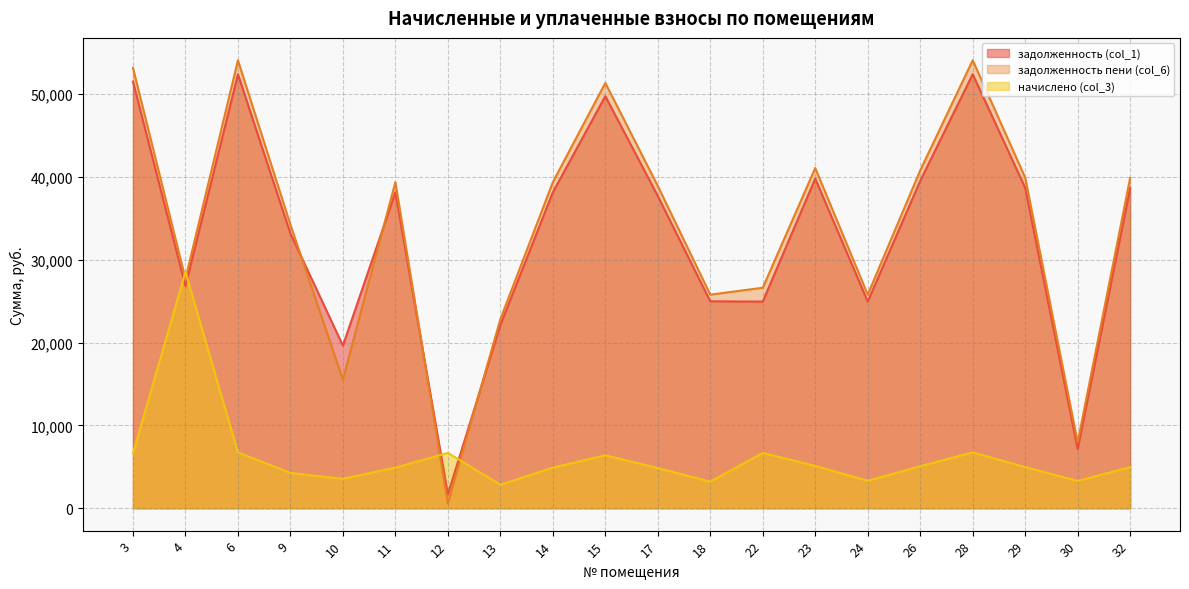

At which label is задолженность (col_1) closest to 27028?

4